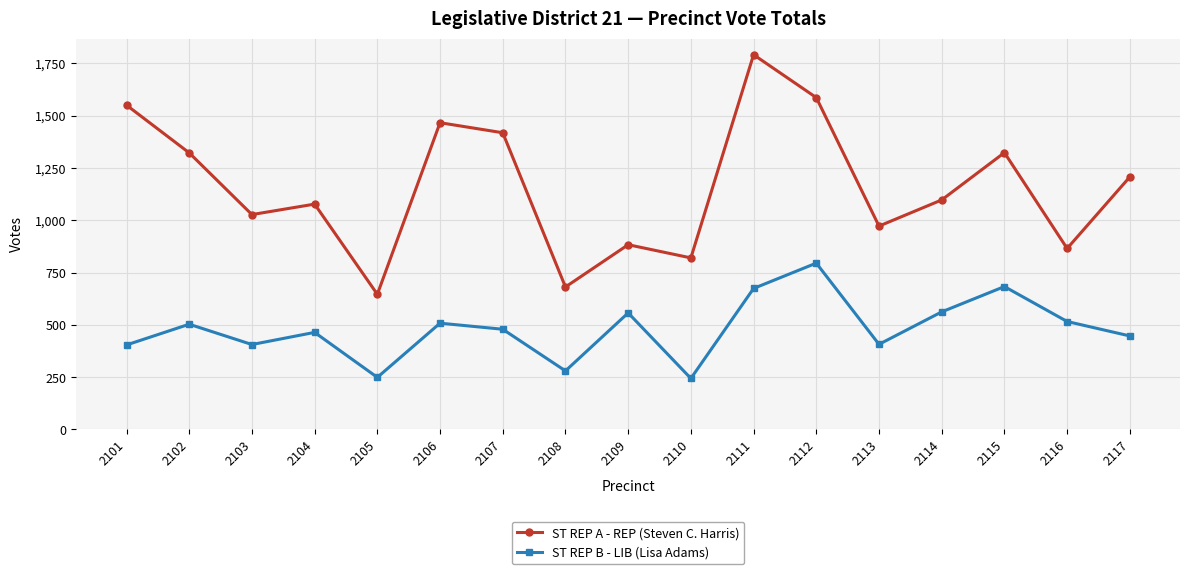

What is the difference between the second highest and minimum values in the ST REP A - REP (Steven C. Harris) series?

940